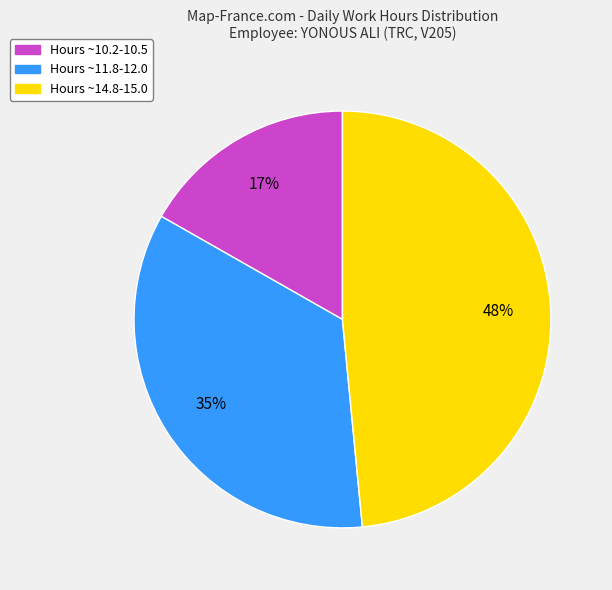

To the nearest percent, what is the average slice percentage?

33%